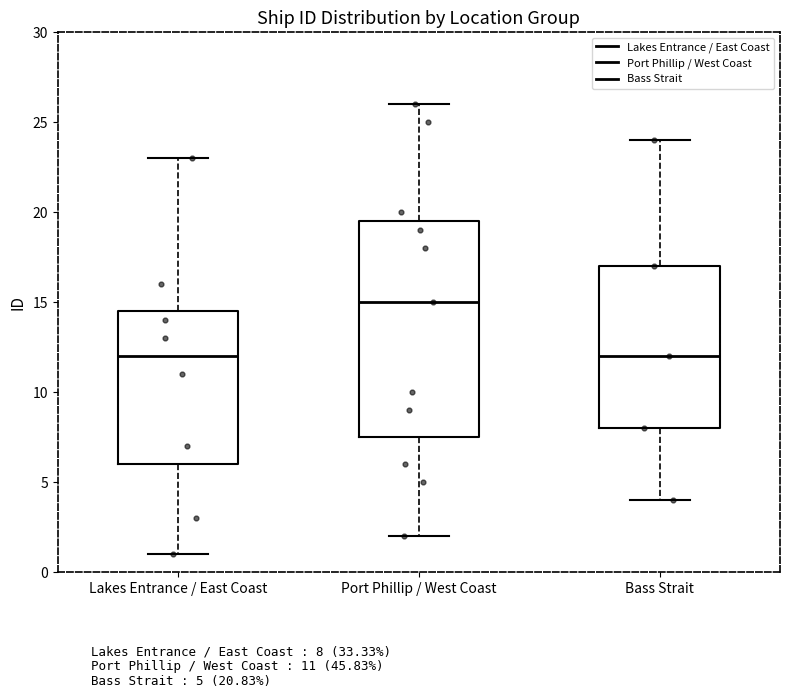

Where is the upper edge of the box for Bass Strait on the y-axis? The values are not printed on the chart, so give them approximately, as read against the axis.

17.0